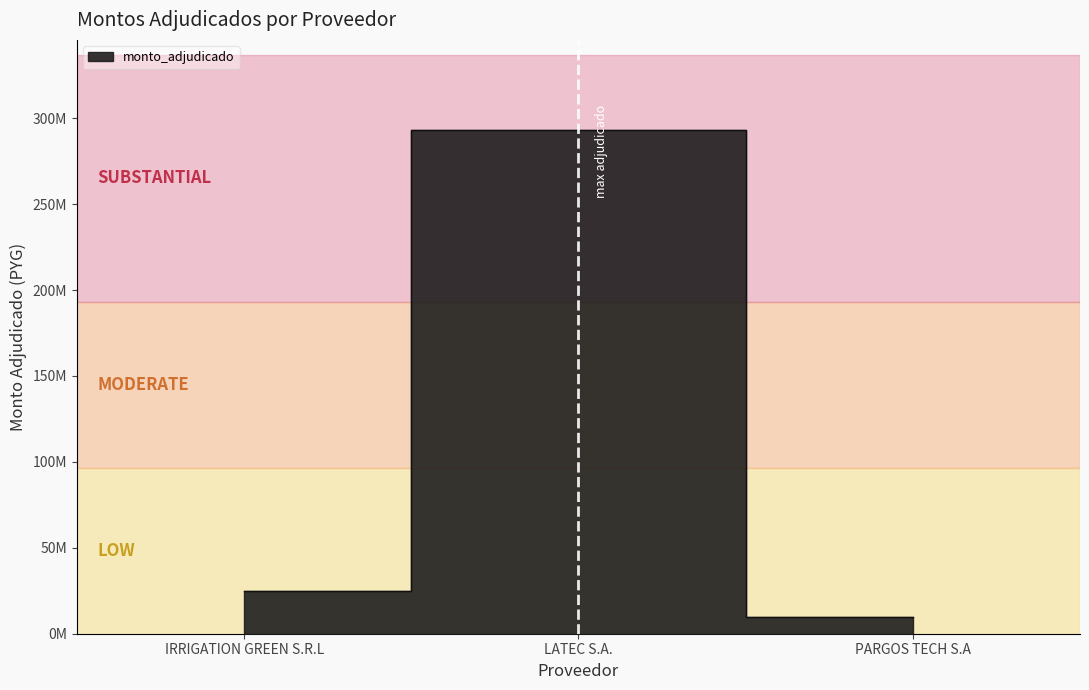

How many distinct data groups are displayed?

1